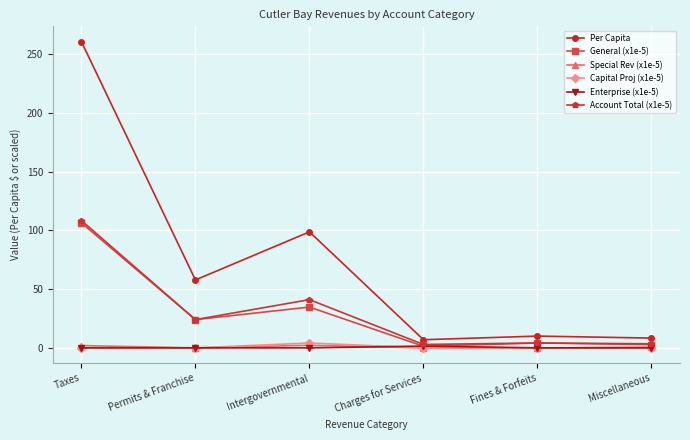

What are all the series names shown in the legend?

Per Capita, General (x1e-5), Special Rev (x1e-5), Capital Proj (x1e-5), Enterprise (x1e-5), Account Total (x1e-5)